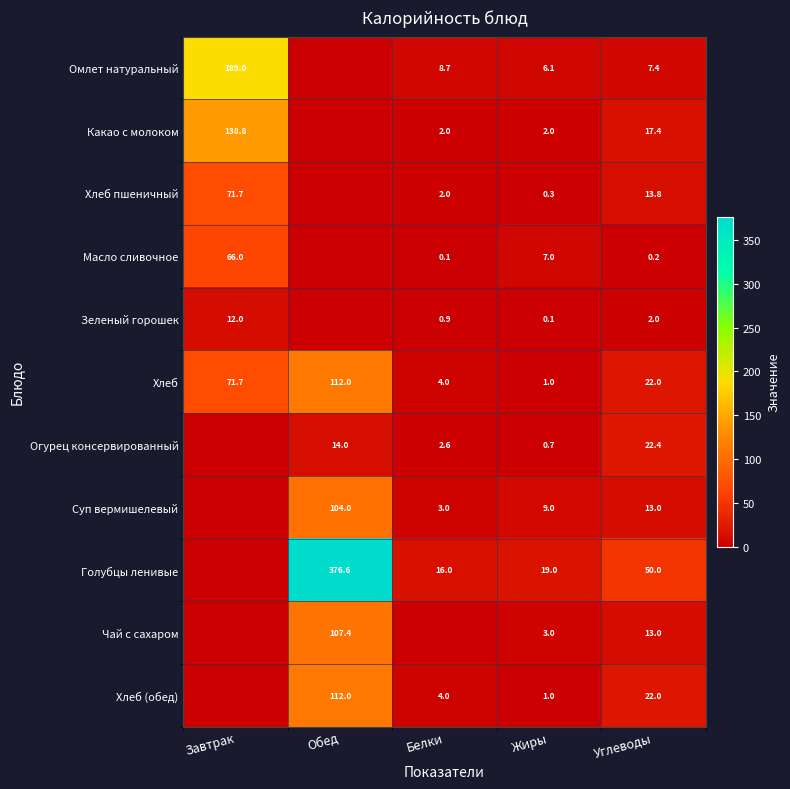

Is it true that Хлеб (обед) equals 112.0 at Обед?

True